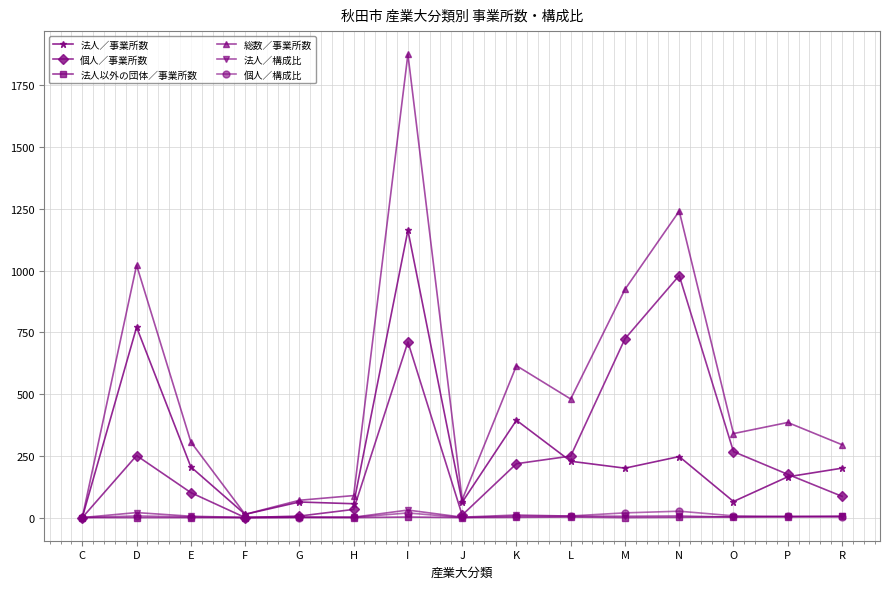

How many lines are shown in the chart?

6